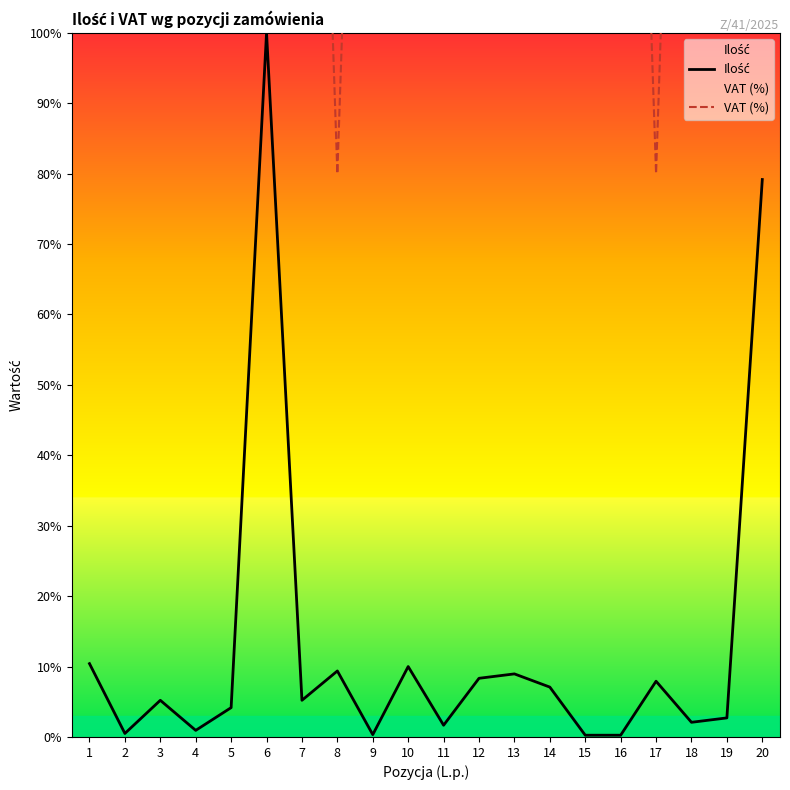

What is the minimum value for VAT (%)?

80.0